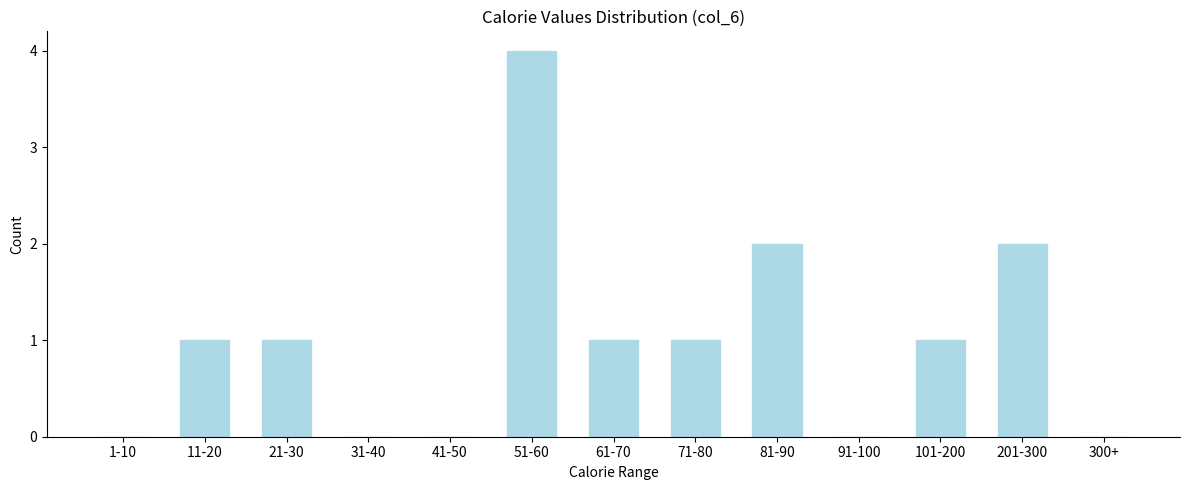

Reading right to left, list all the values displayed in this chart.

300+=0	201-300=2	101-200=1	91-100=0	81-90=2	71-80=1	61-70=1	51-60=4	41-50=0	31-40=0	21-30=1	11-20=1	1-10=0